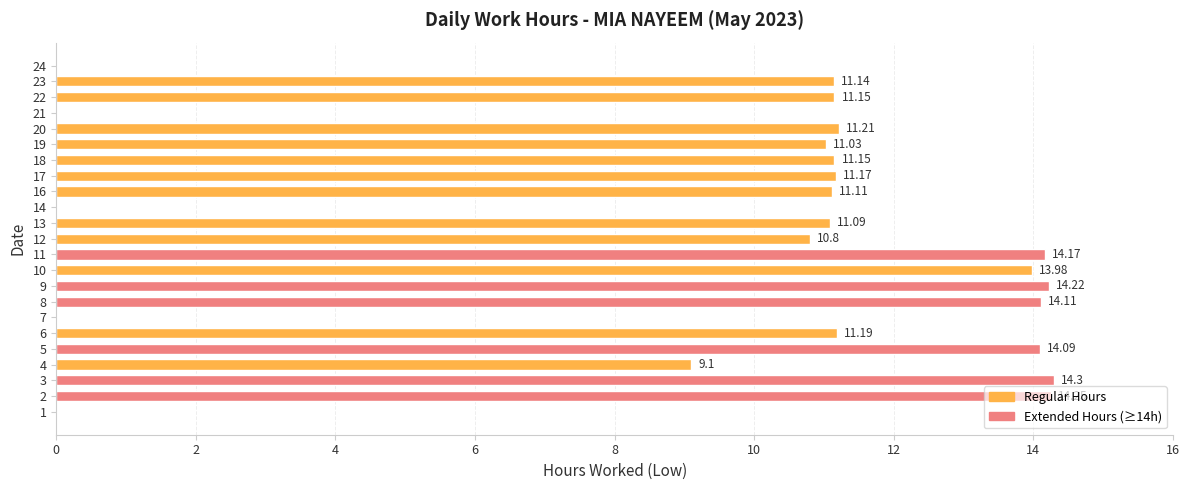

What is the sum of the values at 2 and 20?

25.5